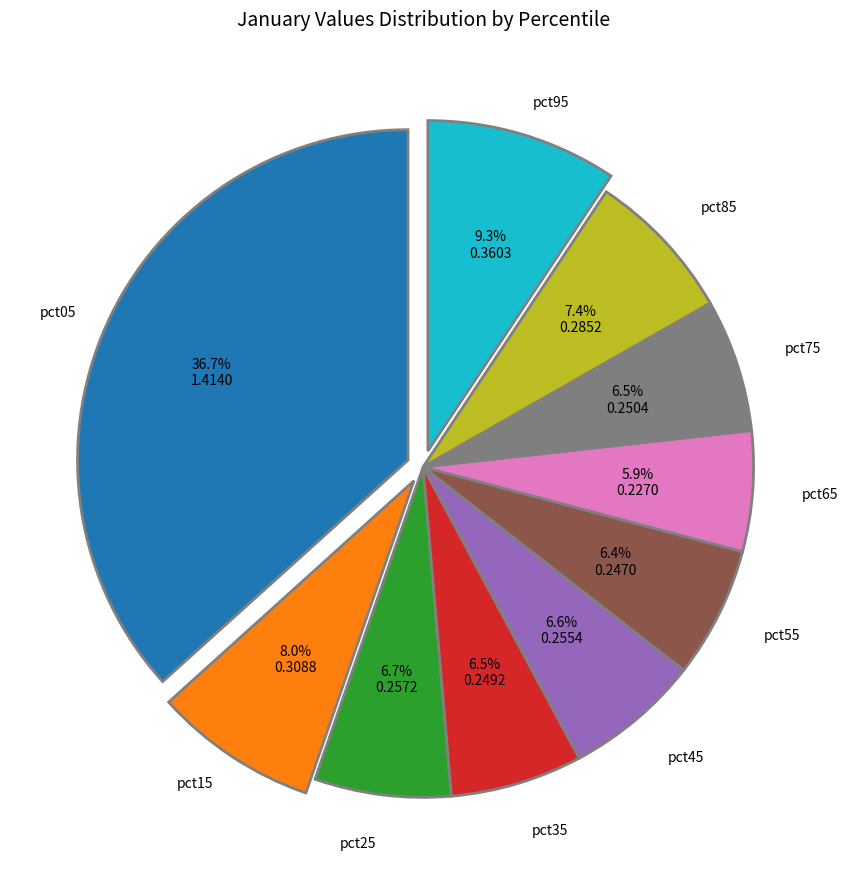

Is there a majority slice in this chart?

No